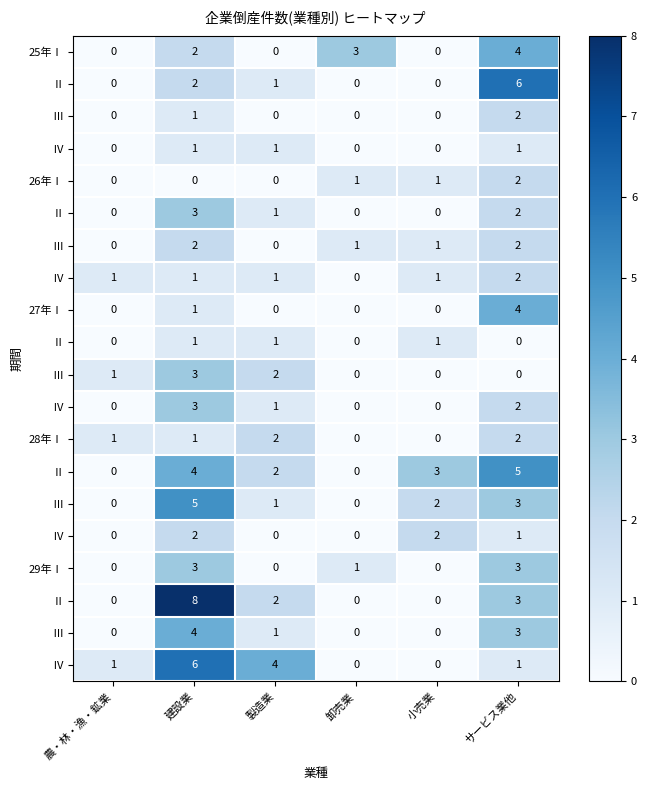

What is the total value across all series at 建設業?

53